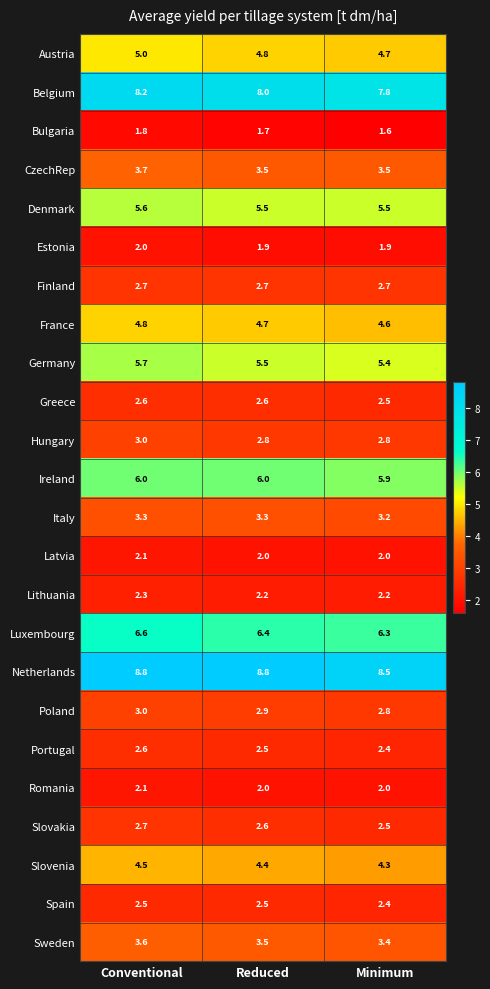

Which series has the largest total across all categories?

Netherlands